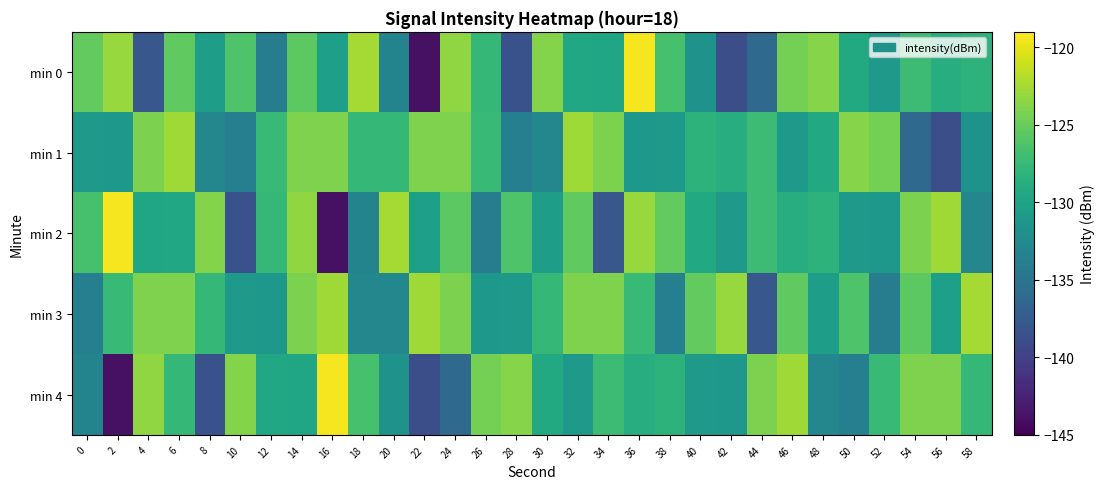

List the series in order of their peak value, highest first.

min 0, min 2, min 4, min 3, min 1